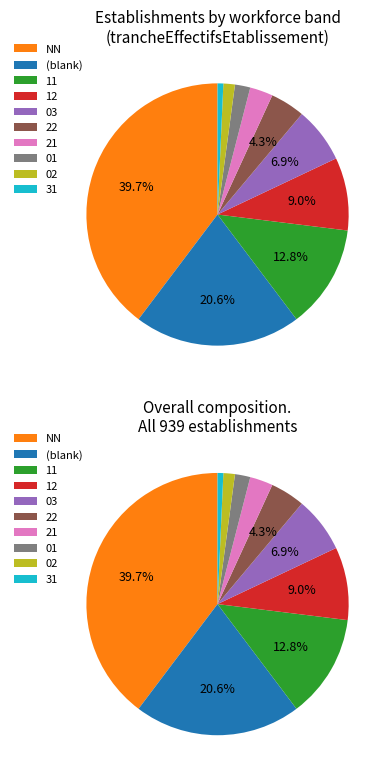

How many segments does this pie chart have?

10